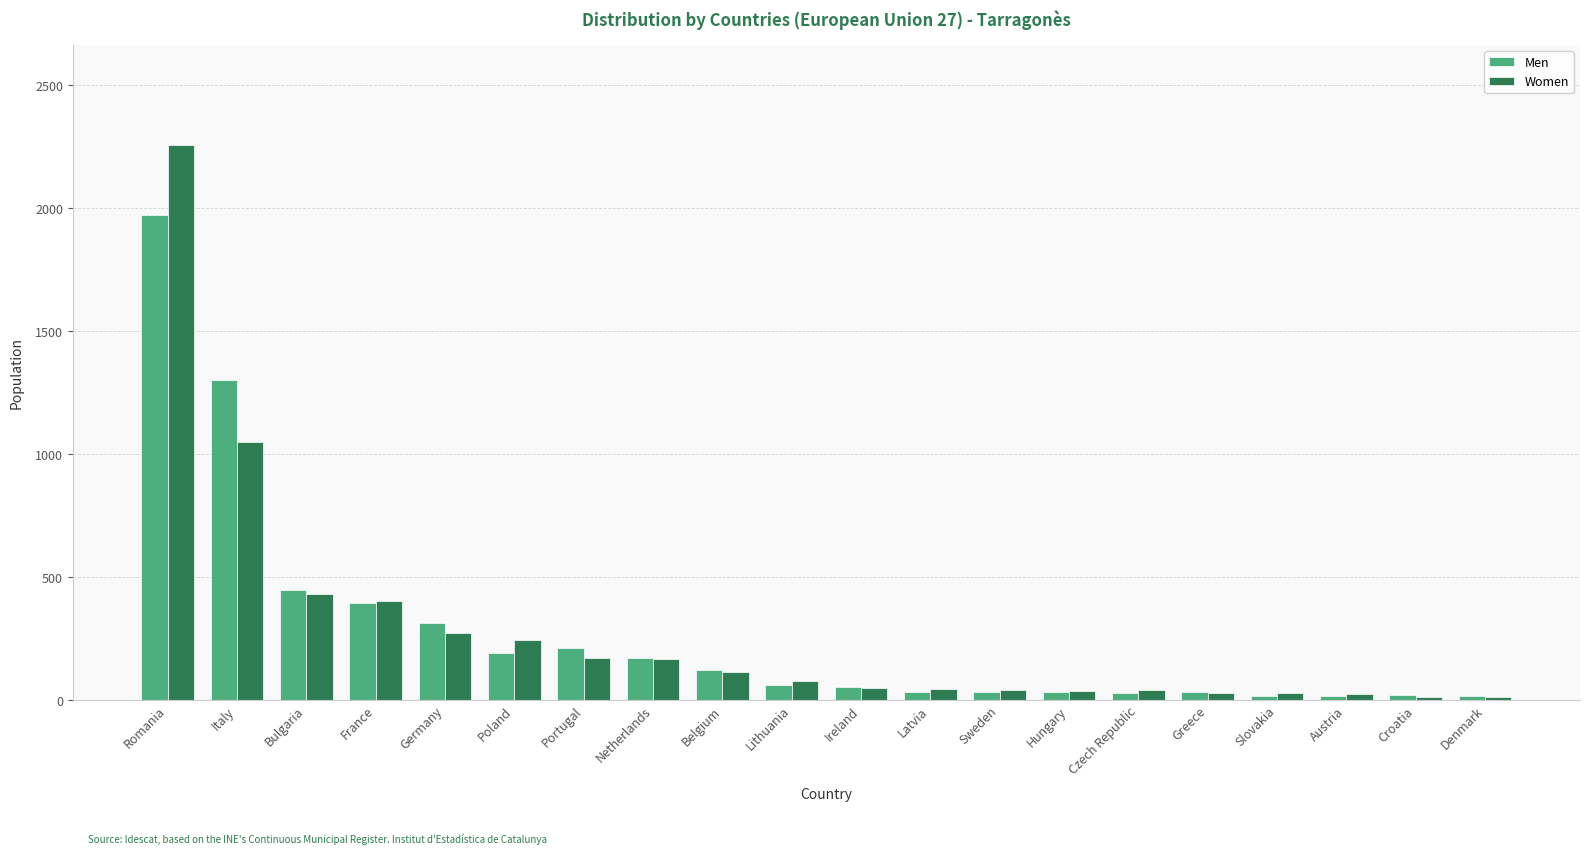

What is the minimum value for Women?

12